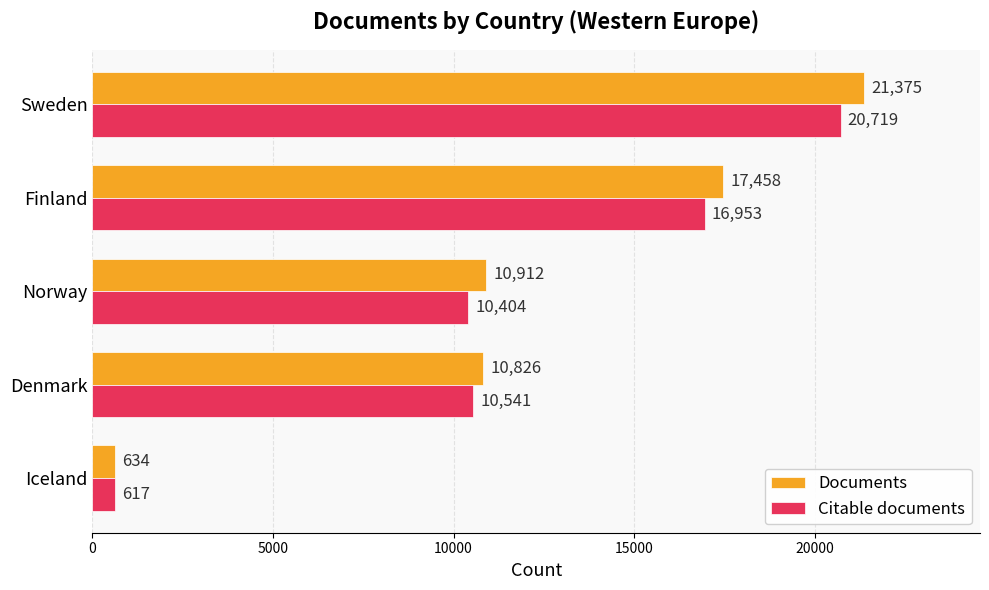

Which series changed the most between Sweden and Finland?

Documents